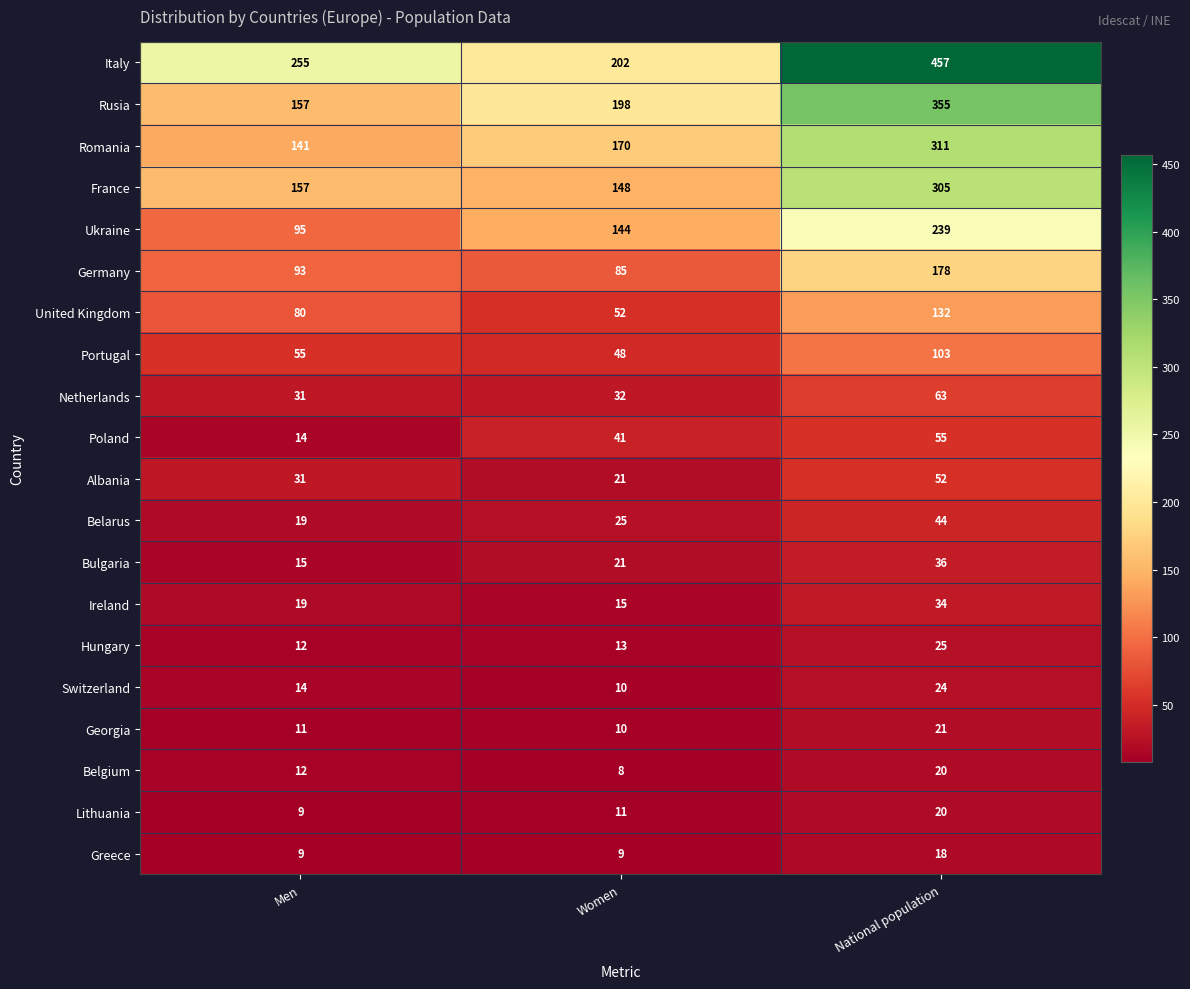

How many series are shown in this chart?

20